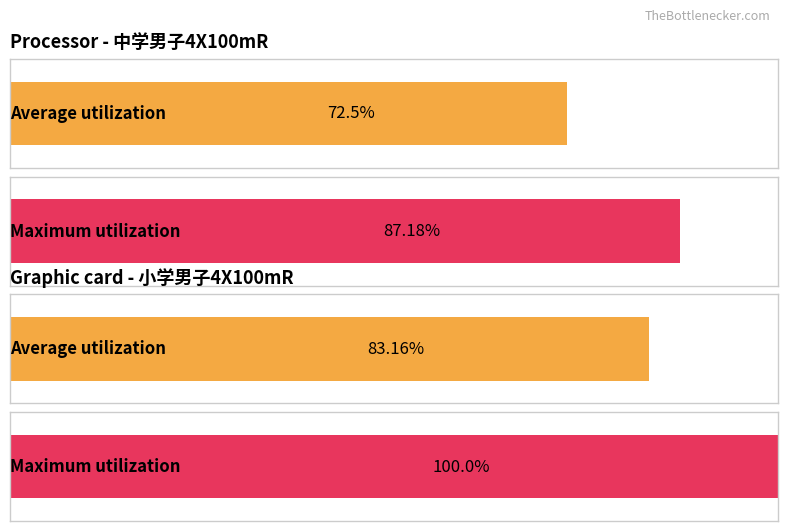

True or false: Maximum utilization has a value of 8874 at 斜里中.

False